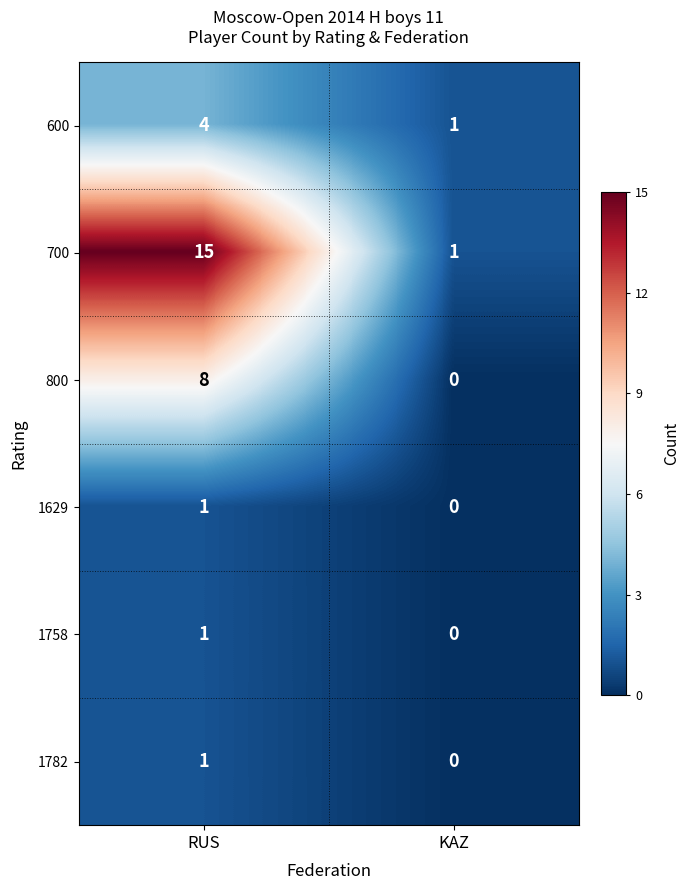

Reading left to right, list all the values displayed in this chart.

600: 4	1
700: 15	1
800: 8	0
1629: 1	0
1758: 1	0
1782: 1	0